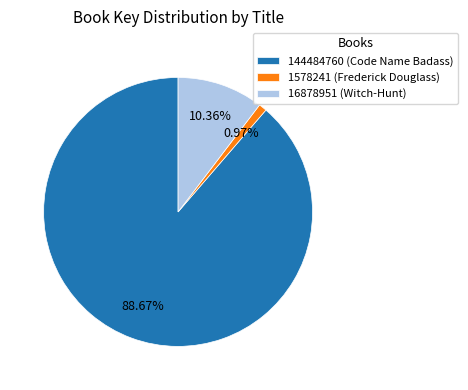

Rank the categories by value from highest to lowest.

144484760 (Code Name Badass), 16878951 (Witch-Hunt), 1578241 (Frederick Douglass)